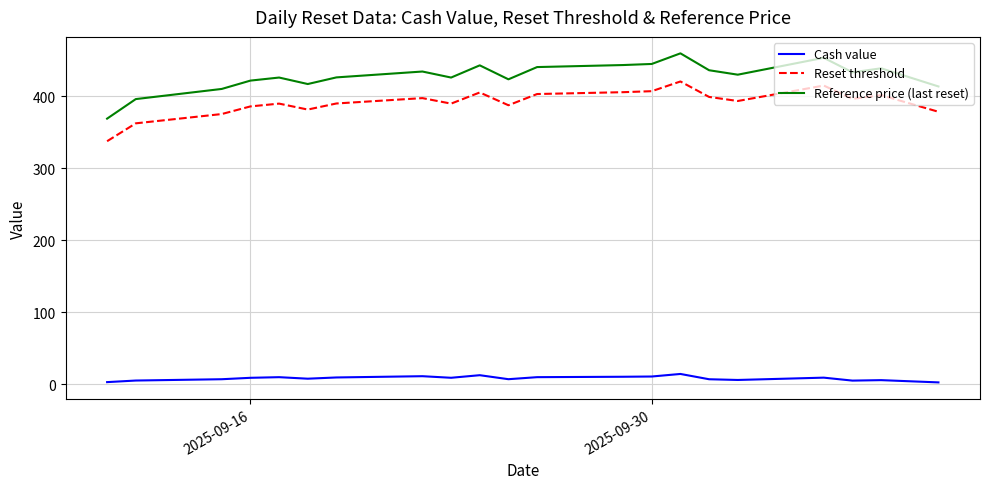

What is the difference between the maximum and minimum values in the Reset threshold series?

82.9